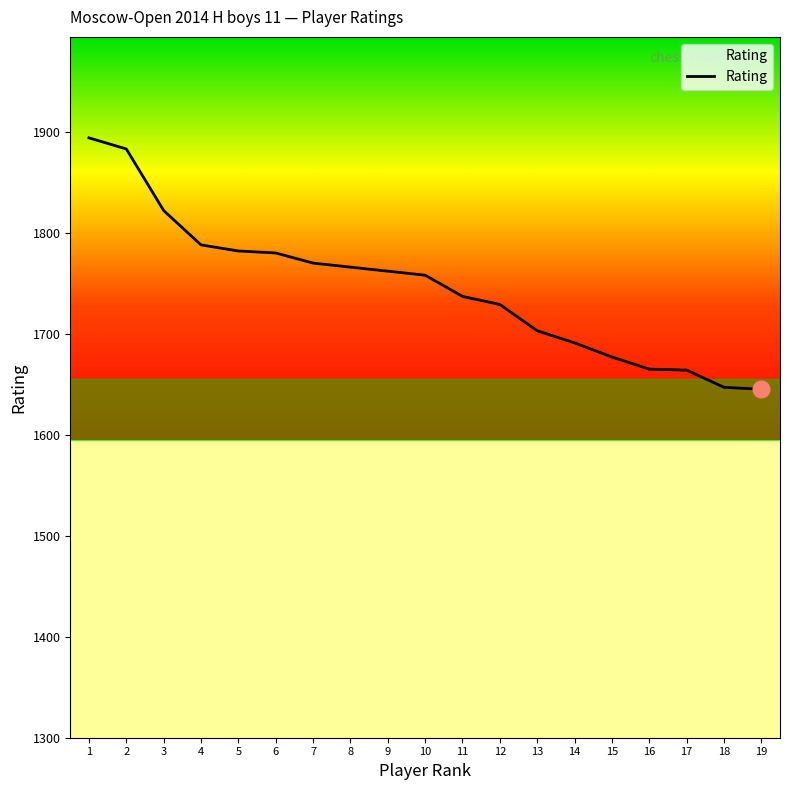

What is the minimum value shown in the chart?

1645